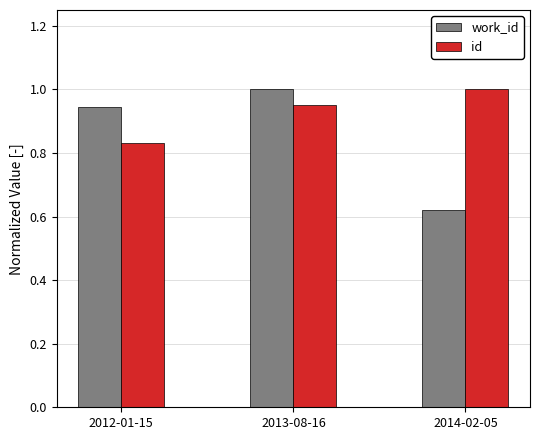

What is the sum of all work_id values?

2.6